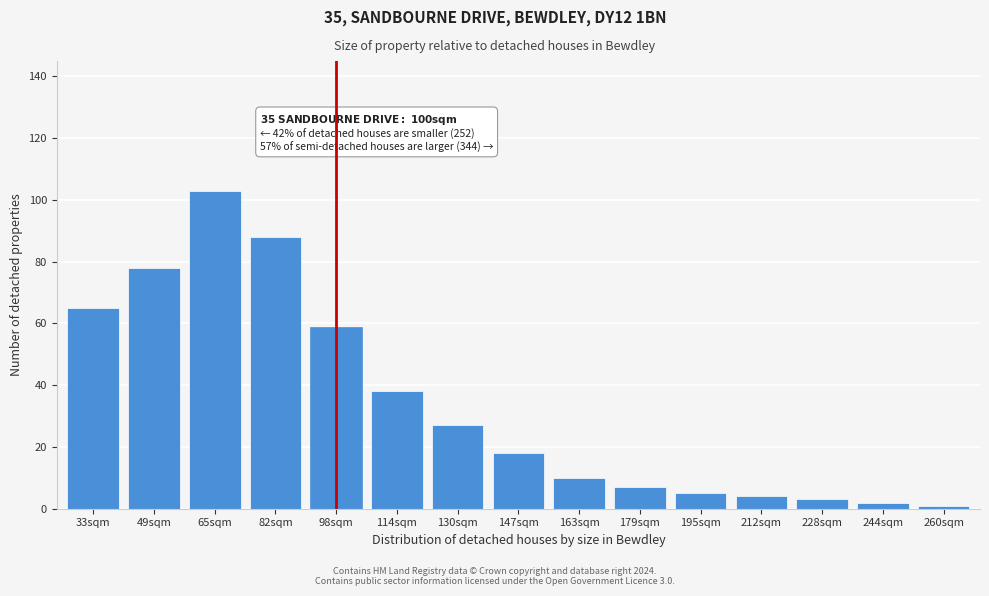

Reading left to right, list all the values displayed in this chart.

33sqm=65	49sqm=78	65sqm=103	82sqm=88	98sqm=59	114sqm=38	130sqm=27	147sqm=18	163sqm=10	179sqm=7	195sqm=5	212sqm=4	228sqm=3	244sqm=2	260sqm=1